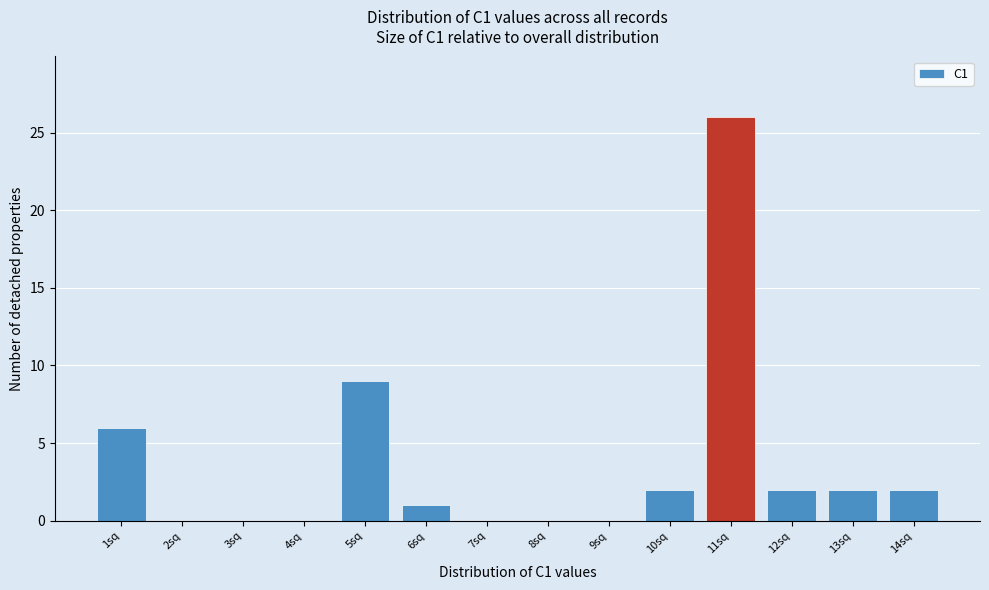

Reading right to left, transcribe all the data shown in this chart.

14sq=2	13sq=2	12sq=2	11sq=26	10sq=2	9sq=0	8sq=0	7sq=0	6sq=1	5sq=9	4sq=0	3sq=0	2sq=0	1sq=6